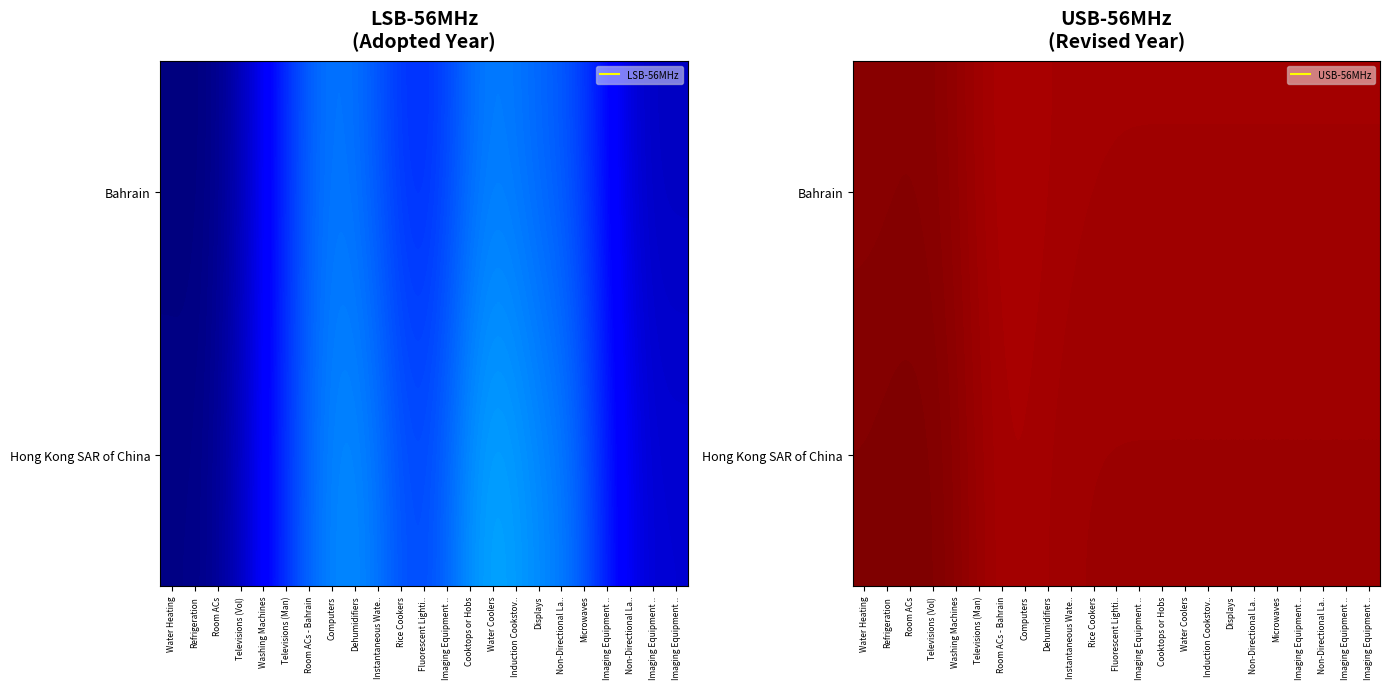

How many data points does each series have?

23